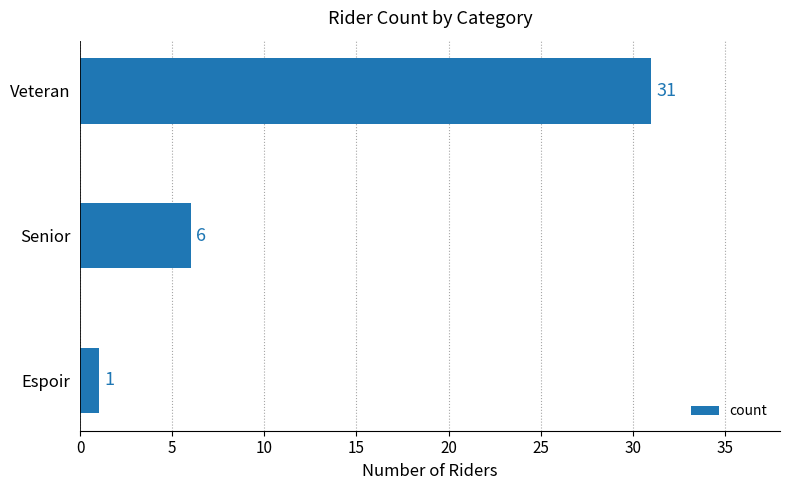

Reading top to bottom, extract all data points from this chart.

Veteran=31	Senior=6	Espoir=1